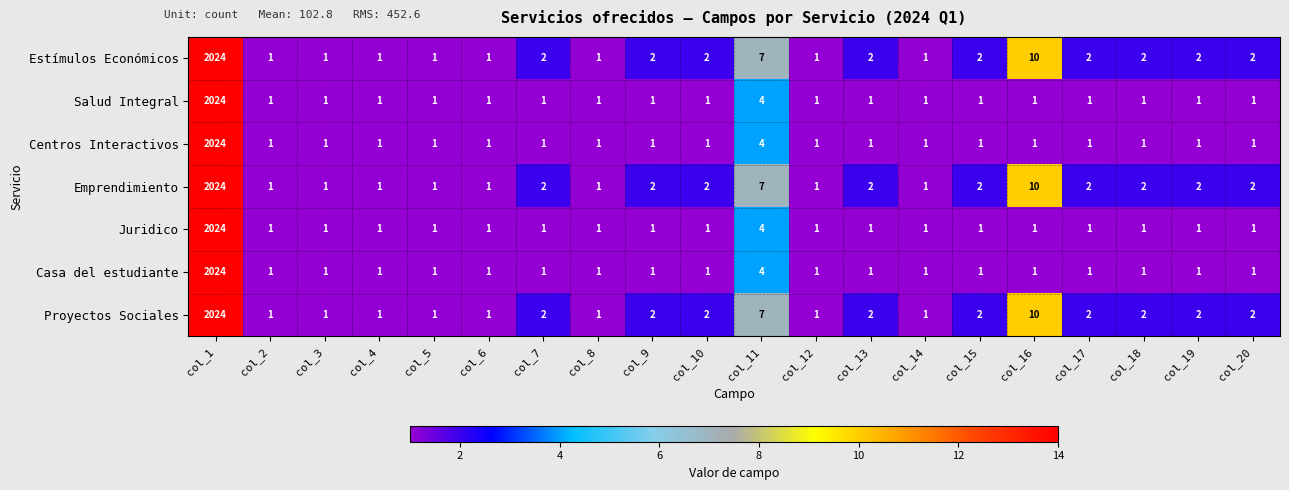

At which category is the sum across all series the highest?

col_1